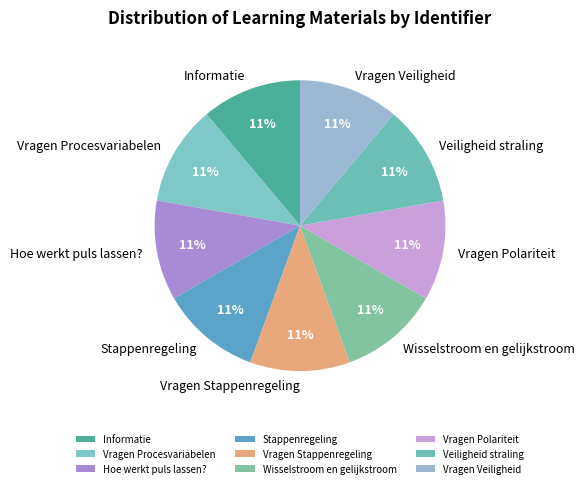

True or false: Stappenregeling accounts for 19% of the total.

False